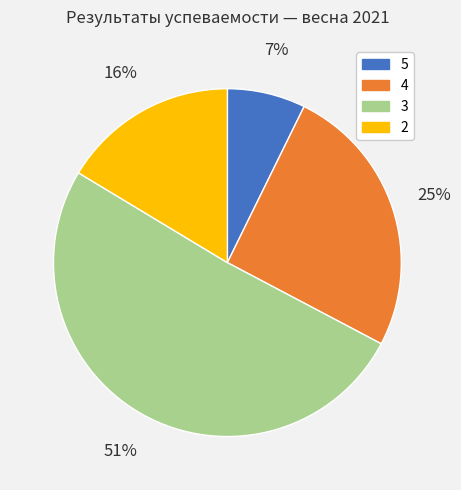

What is the ratio of the value at 5 to the value at 2?

0.4